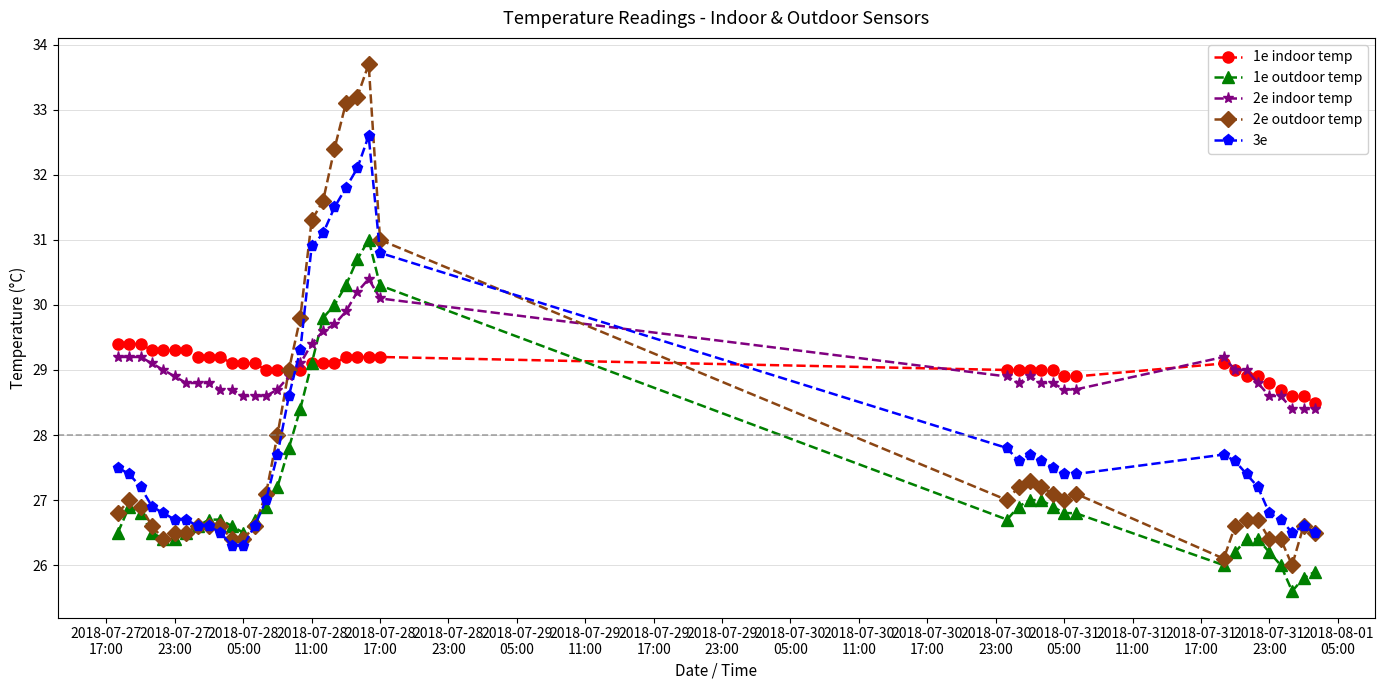

Reading left to right, extract all data points from this chart.

1e indoor temp: 29.4	29.4	29.4	29.3	29.3	29.3	29.3	29.2	29.2	29.2	29.1	29.1	29.1	29.0	29.0	29.0	29.0	29.1	29.1	29.1	29.2	29.2	29.2	29.2	29.0	29.0	29.0	29.0	29.0	28.9	28.9	29.1	29.0	28.9	28.9	28.8	28.7	28.6	28.6	28.5
1e outdoor temp: 26.5	26.9	26.8	26.5	26.4	26.4	26.5	26.6	26.7	26.7	26.6	26.5	26.7	26.9	27.2	27.8	28.4	29.1	29.8	30.0	30.3	30.7	31.0	30.3	26.7	26.9	27.0	27.0	26.9	26.8	26.8	26.0	26.2	26.4	26.4	26.2	26.0	25.6	25.8	25.9
2e indoor temp: 29.2	29.2	29.2	29.1	29.0	28.9	28.8	28.8	28.8	28.7	28.7	28.6	28.6	28.6	28.7	28.9	29.1	29.4	29.6	29.7	29.9	30.2	30.4	30.1	28.9	28.8	28.9	28.8	28.8	28.7	28.7	29.2	29.0	29.0	28.8	28.6	28.6	28.4	28.4	28.4
2e outdoor temp: 26.8	27.0	26.9	26.6	26.4	26.5	26.5	26.6	26.6	26.6	26.4	26.4	26.6	27.1	28.0	29.0	29.8	31.3	31.6	32.4	33.1	33.2	33.7	31.0	27.0	27.2	27.3	27.2	27.1	27.0	27.1	26.1	26.6	26.7	26.7	26.4	26.4	26.0	26.6	26.5
3e: 27.5	27.4	27.2	26.9	26.8	26.7	26.7	26.6	26.6	26.5	26.3	26.3	26.6	27.0	27.7	28.6	29.3	30.9	31.1	31.5	31.8	32.1	32.6	30.8	27.8	27.6	27.7	27.6	27.5	27.4	27.4	27.7	27.6	27.4	27.2	26.8	26.7	26.5	26.6	26.5